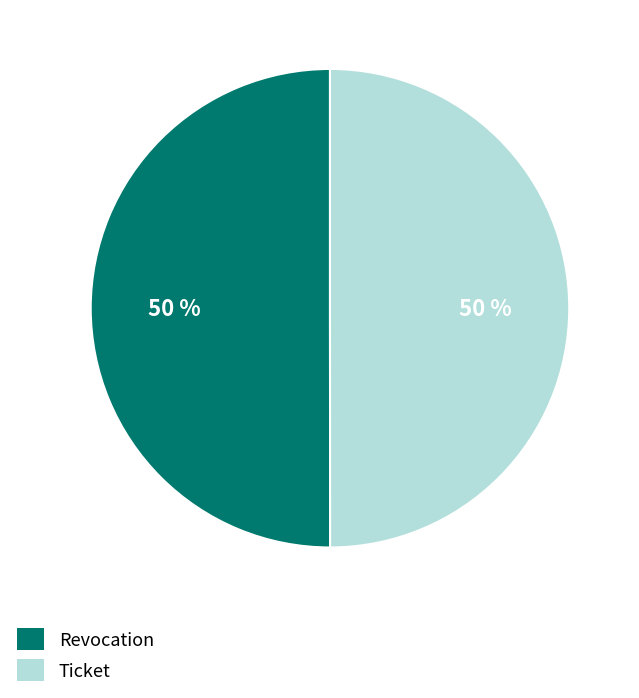

Is it true that Ticket is 50% of the pie?

True